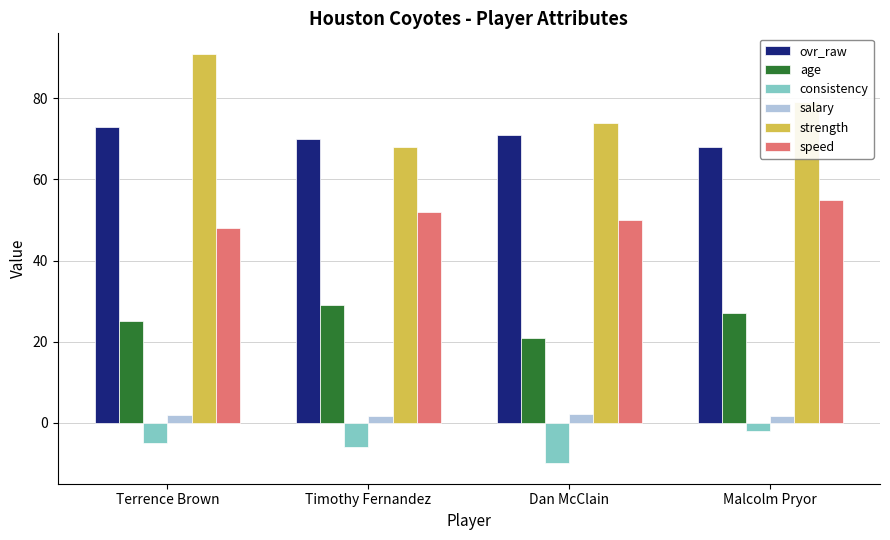

Is the value of strength at Terrence Brown greater than the value of salary at Dan McClain?

Yes